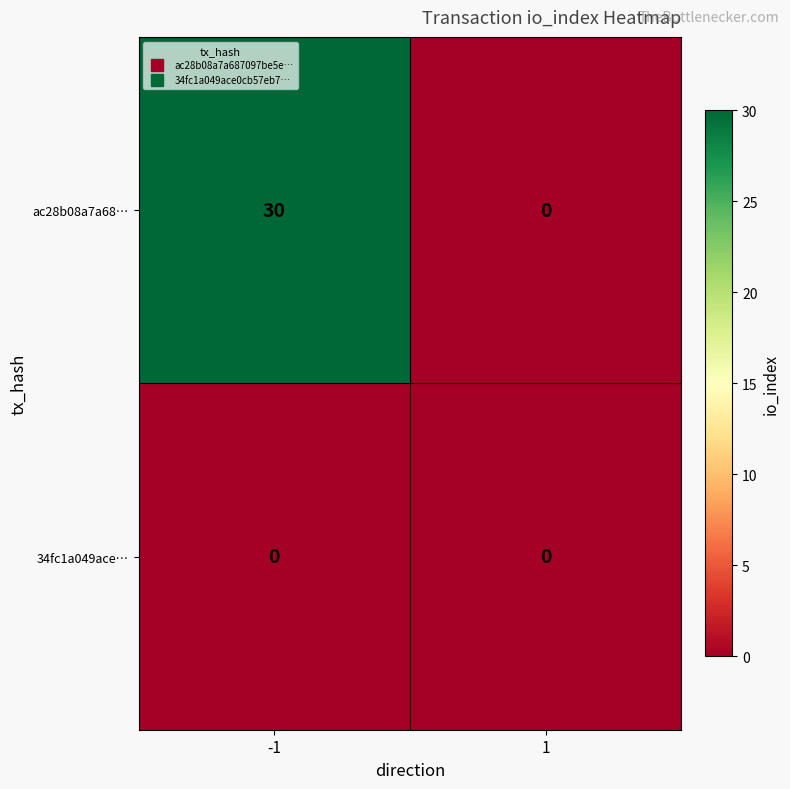

Count the number of data series in this chart.

2